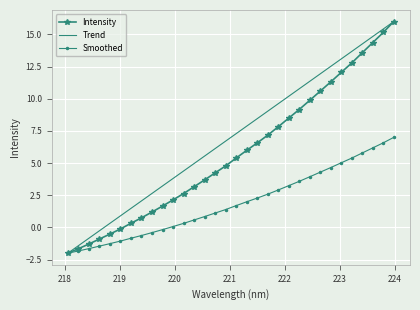

What is the minimum value shown in the chart?

-2.0